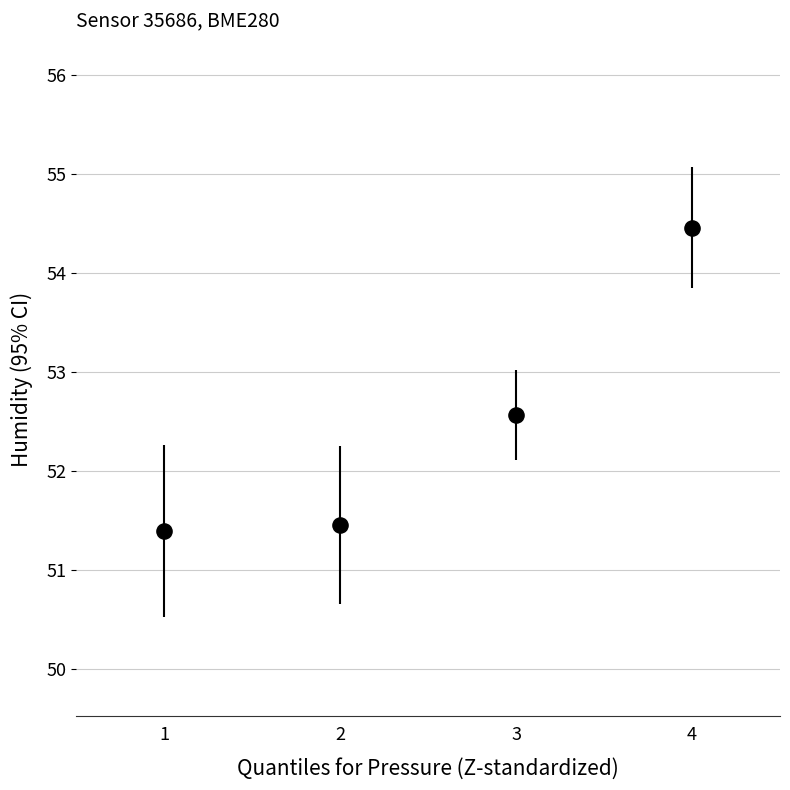

What is the range of X values (max minus min)?

3.0